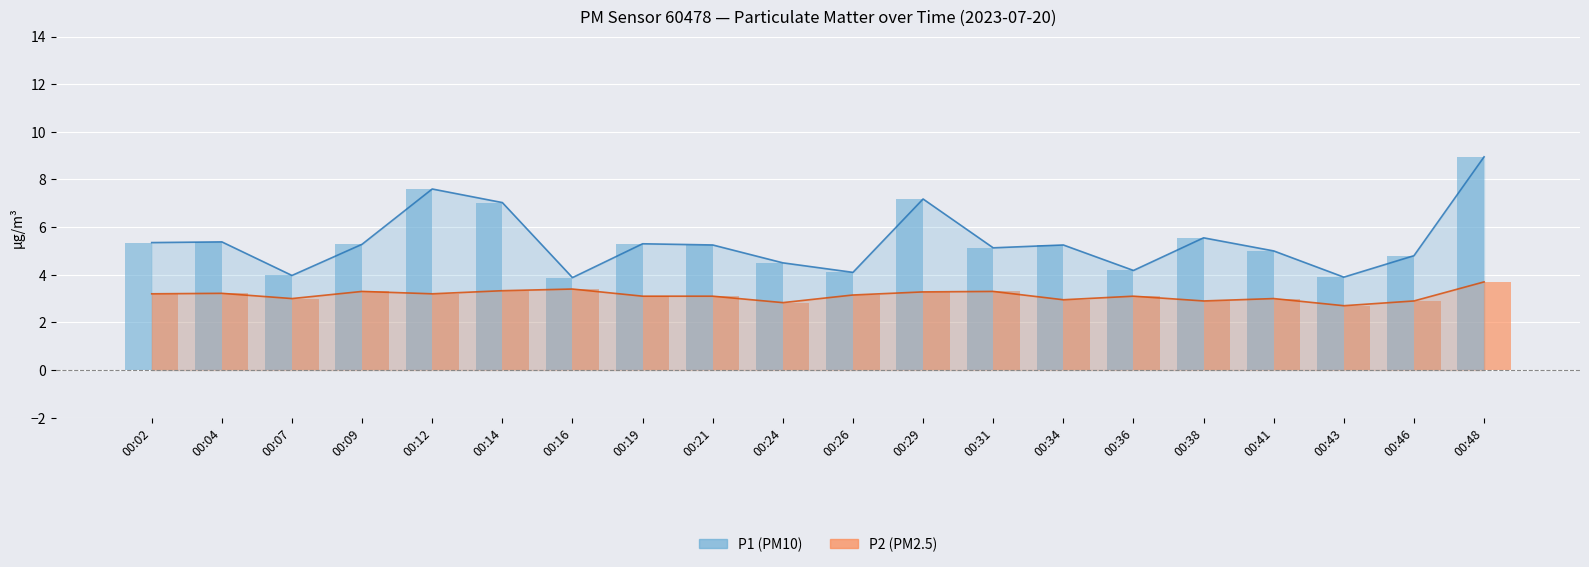

Reading right to left, transcribe all the data shown in this chart.

P1: 00:48=8.9	00:46=4.8	00:43=3.9	00:41=5.0	00:38=5.5	00:36=4.2	00:34=5.2	00:31=5.1	00:29=7.2	00:26=4.1	00:24=4.5	00:21=5.2	00:19=5.3	00:16=3.9	00:14=7.0	00:12=7.6	00:09=5.3	00:07=4.0	00:04=5.4	00:02=5.3
P2: 00:48=3.7	00:46=2.9	00:43=2.7	00:41=3.0	00:38=2.9	00:36=3.1	00:34=3.0	00:31=3.3	00:29=3.3	00:26=3.1	00:24=2.8	00:21=3.1	00:19=3.1	00:16=3.4	00:14=3.3	00:12=3.2	00:09=3.3	00:07=3.0	00:04=3.2	00:02=3.2